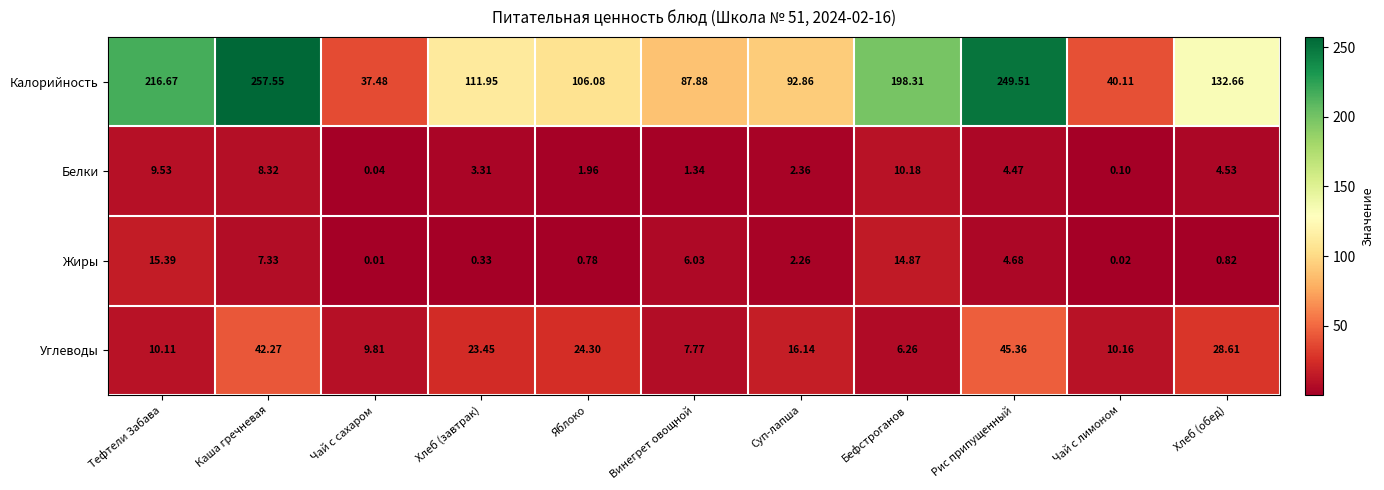

Which series has the widest spread of values?

Калорийность